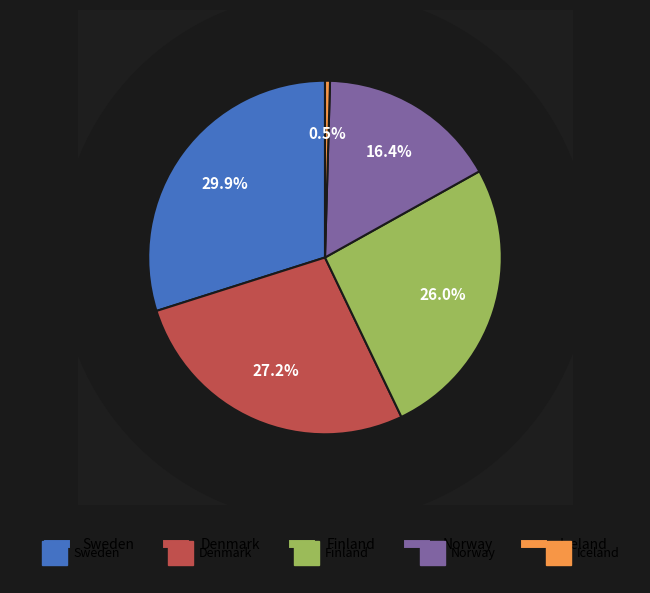

To the nearest percent, what is the average slice percentage?

20%